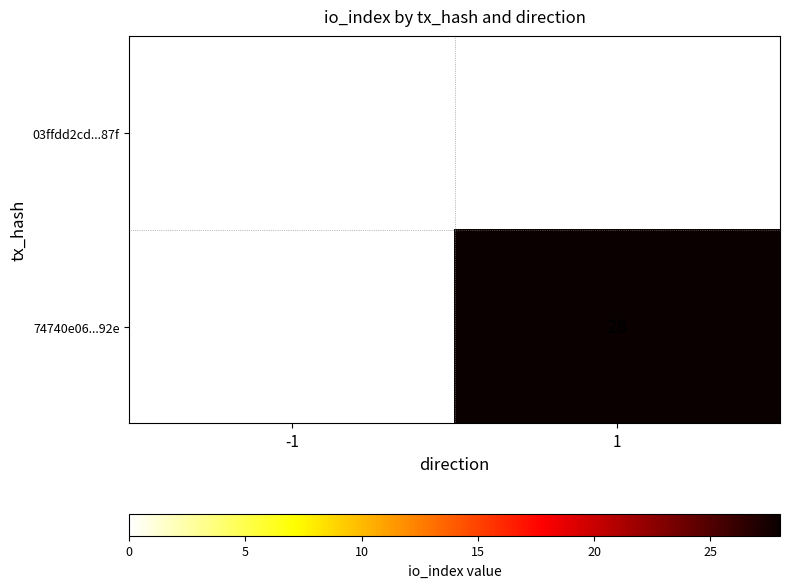

Is the value of 03ffdd2cd...87f at -1 greater than the value of 74740e06...92e at 1?

No